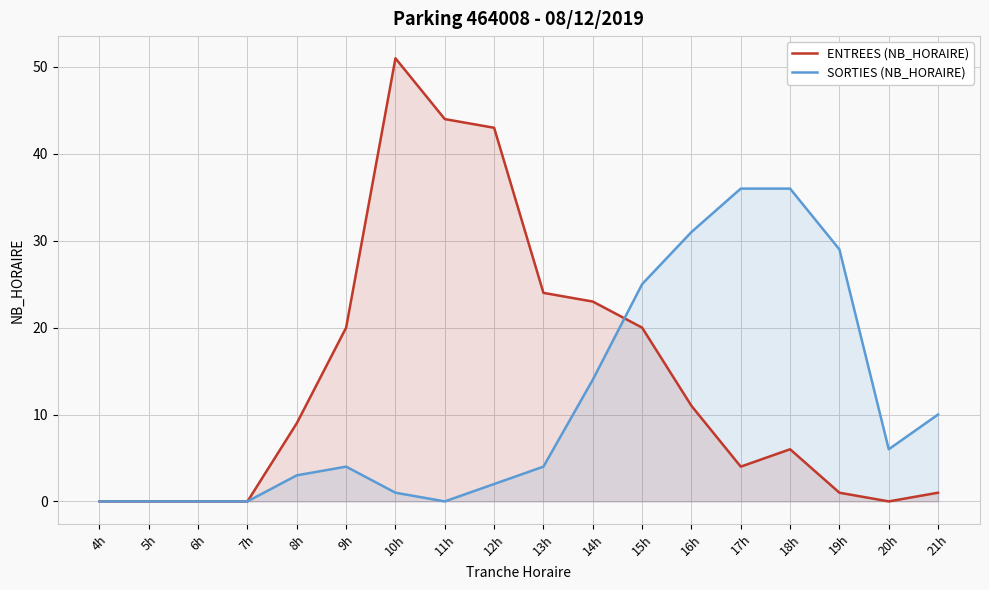

Is the value of ENTREES (NB_HORAIRE) at 16h greater than the value of SORTIES (NB_HORAIRE) at 17h?

No